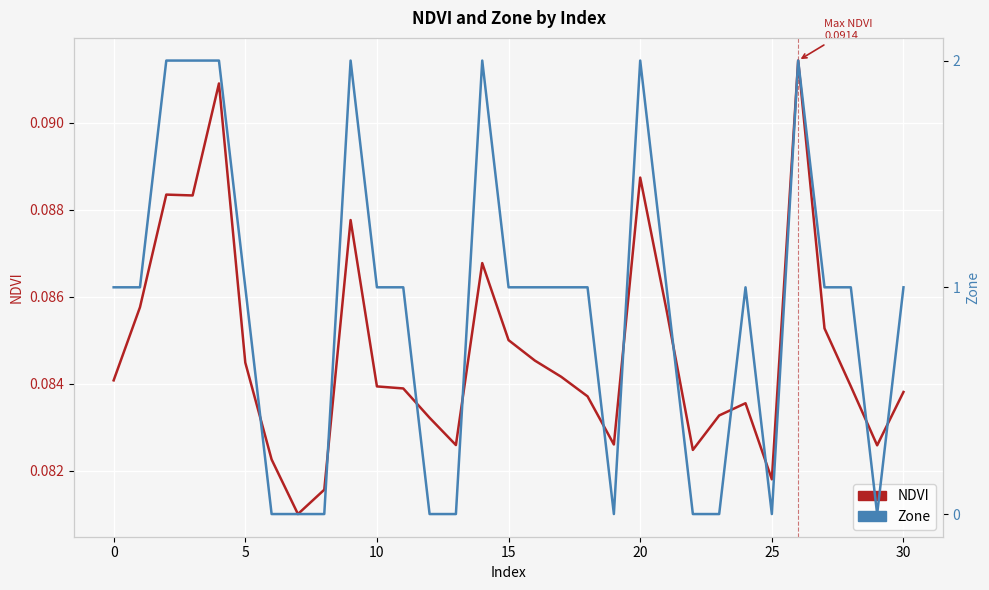

What is the label of the 11th point from the right?

20